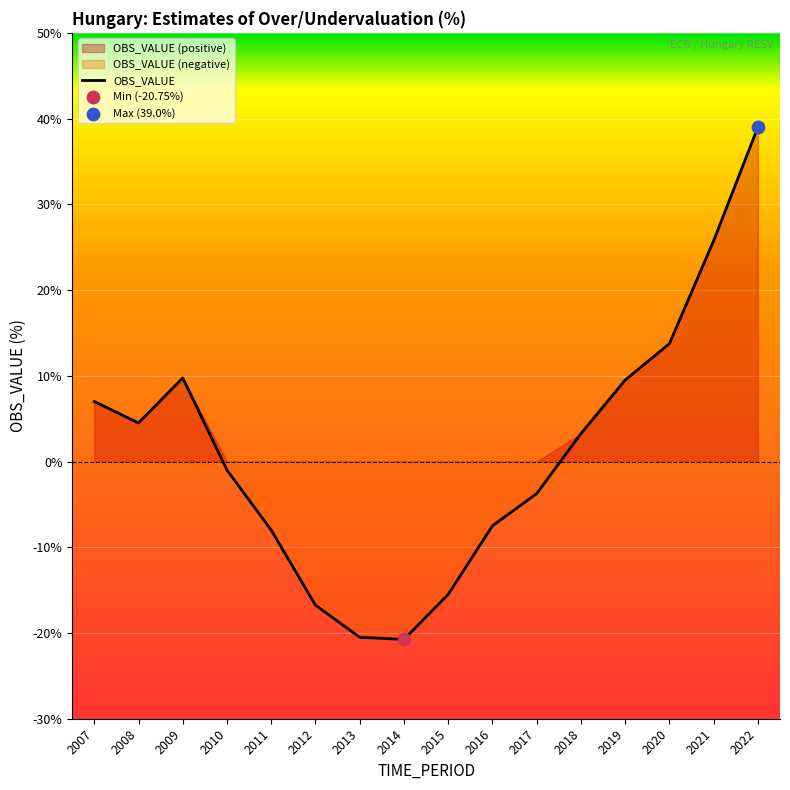

Which has a higher value, 2016 or 2021?

2021